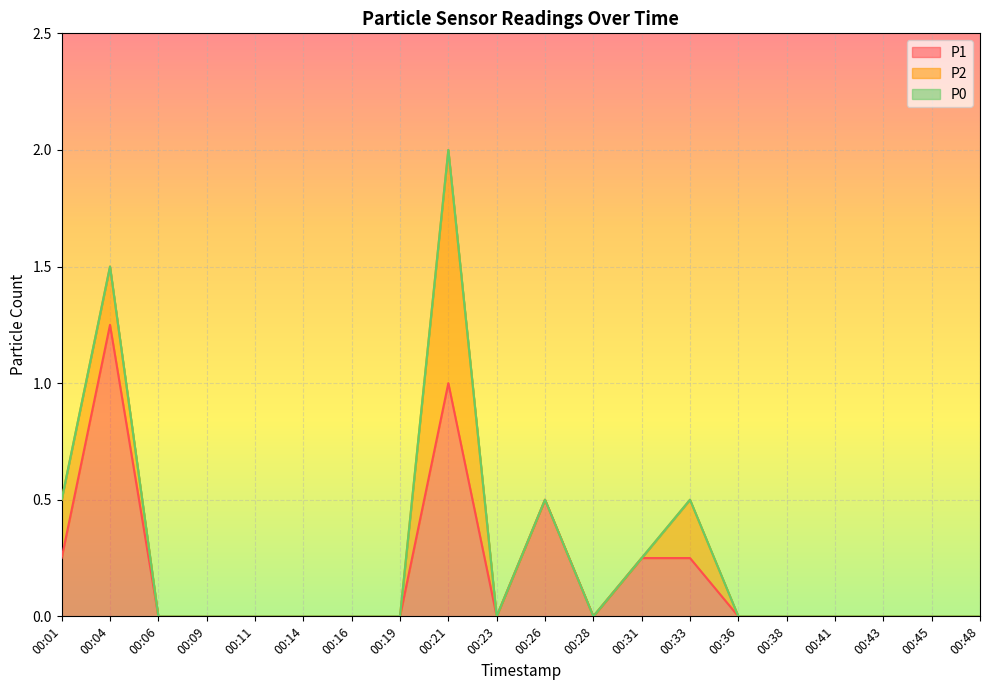

Reading left to right, transcribe all the data shown in this chart.

P1: 00:01=0.2	00:04=1.2	00:06=0.0	00:09=0.0	00:11=0.0	00:14=0.0	00:16=0.0	00:19=0.0	00:21=1.0	00:23=0.0	00:26=0.5	00:28=0.0	00:31=0.2	00:33=0.2	00:36=0.0	00:38=0.0	00:41=0.0	00:43=0.0	00:45=0.0	00:48=0.0
P2: 00:01=0.2	00:04=0.2	00:06=0.0	00:09=0.0	00:11=0.0	00:14=0.0	00:16=0.0	00:19=0.0	00:21=1.0	00:23=0.0	00:26=0.0	00:28=0.0	00:31=0.0	00:33=0.2	00:36=0.0	00:38=0.0	00:41=0.0	00:43=0.0	00:45=0.0	00:48=0.0
P0: 00:01=0.0	00:04=0.0	00:06=0.0	00:09=0.0	00:11=0.0	00:14=0.0	00:16=0.0	00:19=0.0	00:21=0.0	00:23=0.0	00:26=0.0	00:28=0.0	00:31=0.0	00:33=0.0	00:36=0.0	00:38=0.0	00:41=0.0	00:43=0.0	00:45=0.0	00:48=0.0